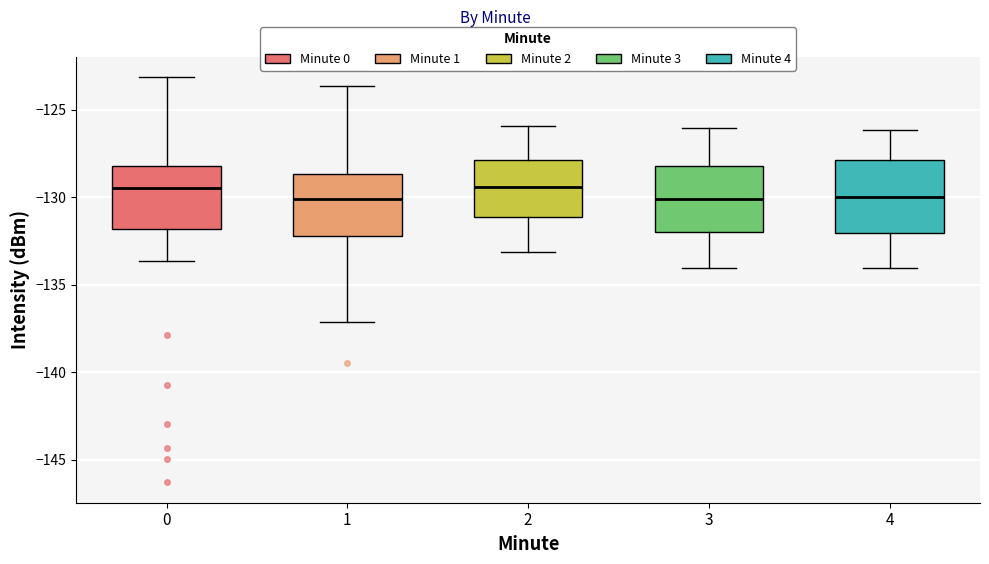

Reading left to right, read every box against the y-axis: the position of its median line, the range the box covers, and the ends of its whiskers. The values are not printed on the chart, so give them approximately, as read against the axis.

0: median -129.5, box -132.0 to -128.0, whiskers -133.5 to -123.0
1: median -130.0, box -132.0 to -128.5, whiskers -137.0 to -123.5
2: median -129.5, box -131.0 to -128.0, whiskers -133.0 to -126.0
3: median -130.0, box -132.0 to -128.0, whiskers -134.0 to -126.0
4: median -130.0, box -132.0 to -128.0, whiskers -134.0 to -126.0